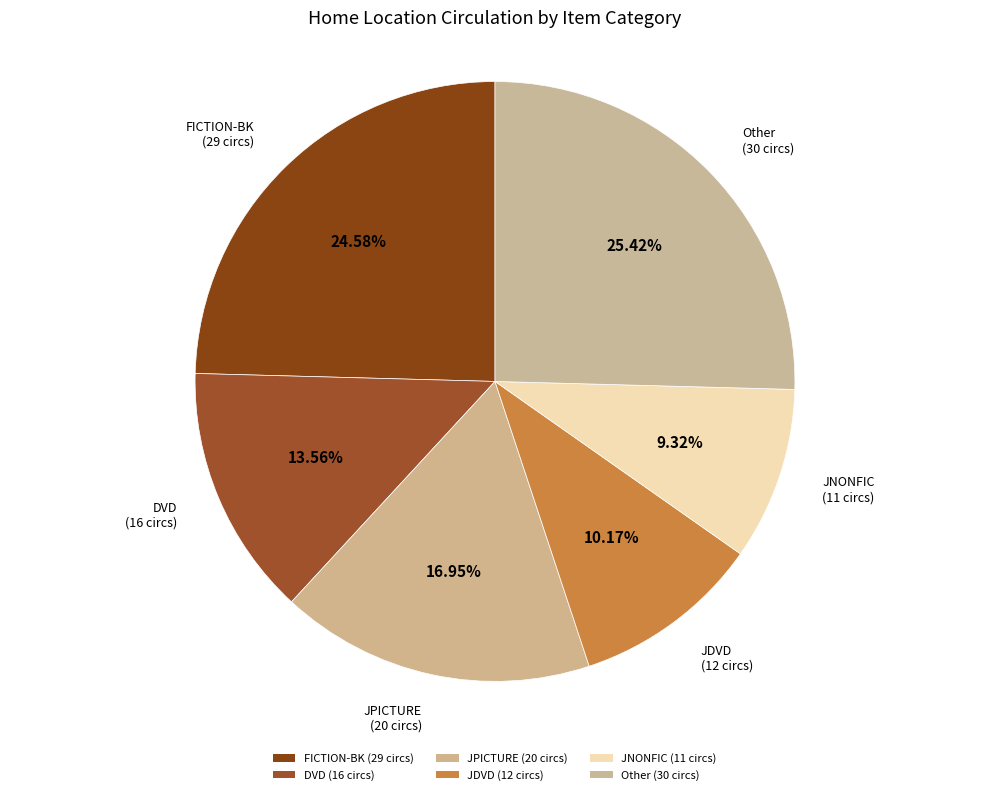

How many segments does this pie chart have?

6